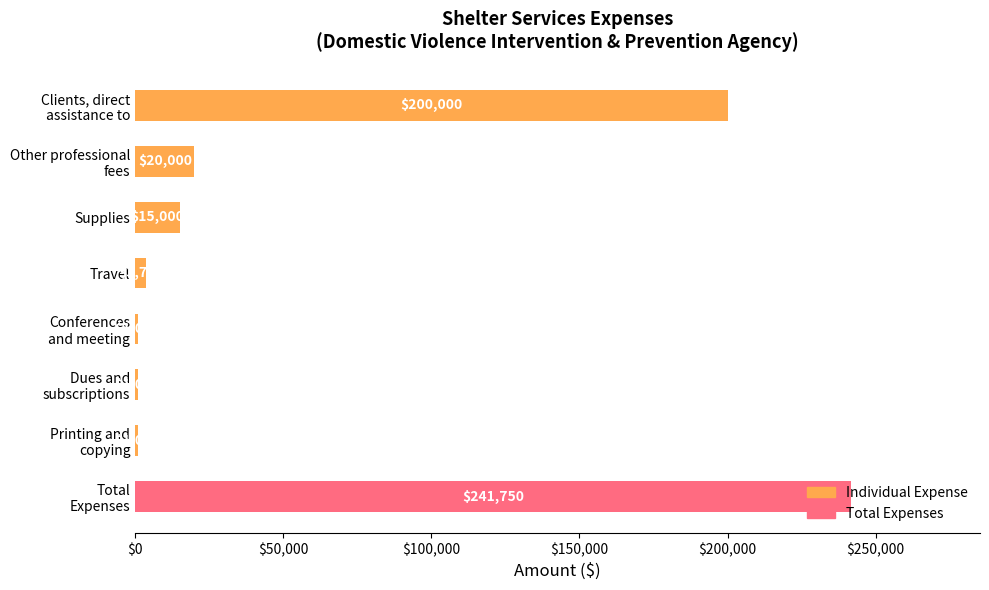

What is the average value?

60438